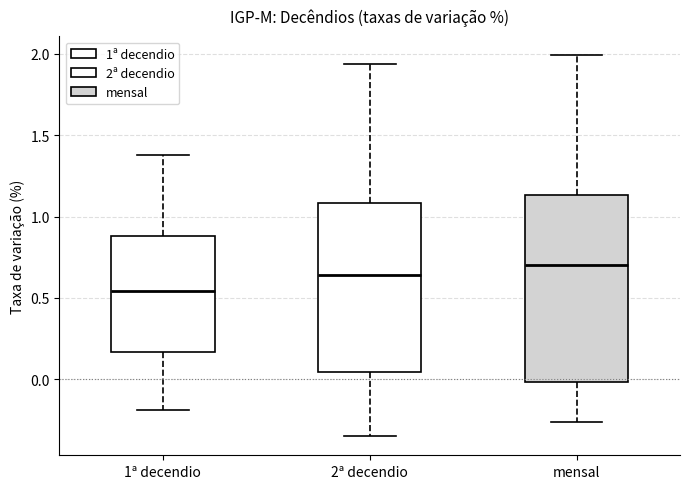

Comparing the boxes themselves (not the whiskers), which one is the tallest?

mensal